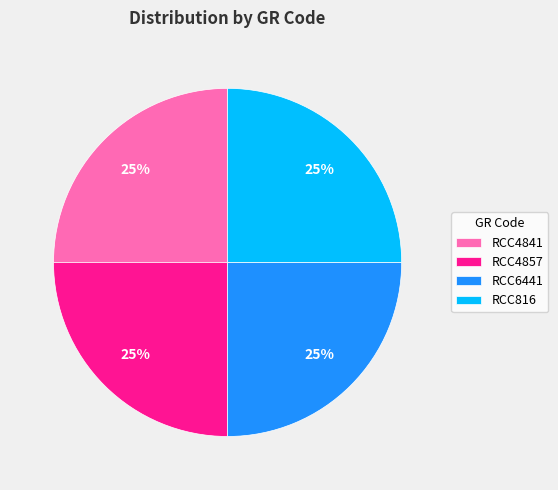

Approximately how many times larger is the value at RCC6441 compared to RCC4841?

1.0